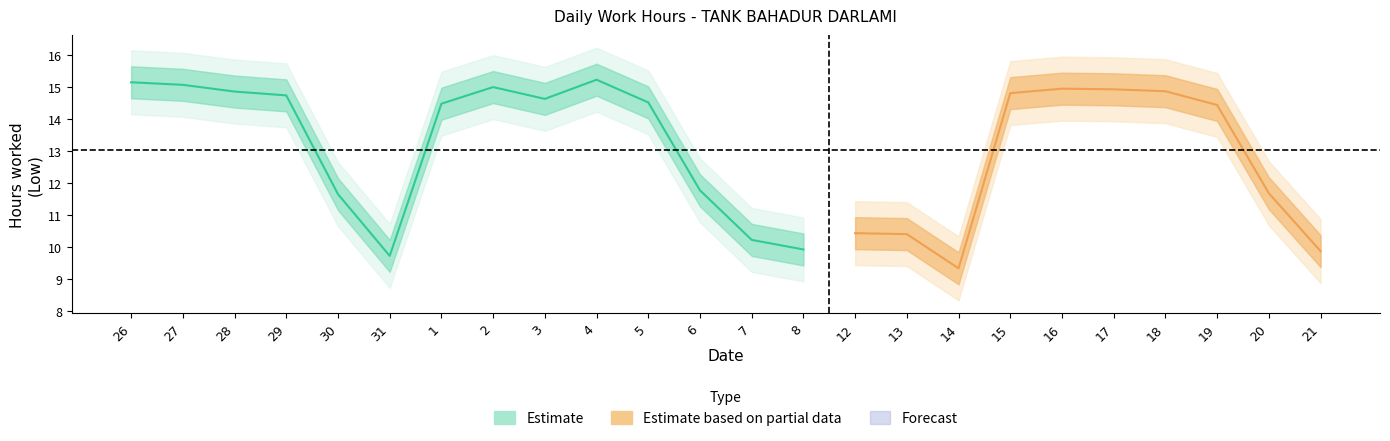

Reading left to right, what are all the values shown in this chart?

Low: 26=15.2	27=15.1	28=14.9	29=14.7	30=11.7	31=9.7	1=14.5	2=15.0	3=14.6	4=15.2	5=14.5	6=11.8	7=10.2	8=9.9	12=10.4	13=10.4	14=9.3	15=14.8	16=14.9	17=14.9	18=14.9	19=14.4	20=11.7	21=9.9
Low_upper: 26=15.7	27=15.6	28=15.4	29=15.2	30=12.2	31=10.2	1=15.0	2=15.5	3=15.1	4=15.7	5=15.0	6=12.3	7=10.7	8=10.4	12=10.9	13=10.9	14=9.8	15=15.3	16=15.4	17=15.4	18=15.4	19=14.9	20=12.2	21=10.4
Low_lower: 26=14.7	27=14.6	28=14.4	29=14.2	30=11.2	31=9.2	1=14.0	2=14.5	3=14.1	4=14.7	5=14.0	6=11.3	7=9.7	8=9.4	12=9.9	13=9.9	14=8.8	15=14.3	16=14.4	17=14.4	18=14.4	19=13.9	20=11.2	21=9.4
Low_upper2: 26=16.1	27=16.1	28=15.9	29=15.7	30=12.7	31=10.7	1=15.5	2=16.0	3=15.6	4=16.2	5=15.5	6=12.8	7=11.2	8=10.9	12=11.4	13=11.4	14=10.3	15=15.8	16=15.9	17=15.9	18=15.9	19=15.4	20=12.7	21=10.9
Low_lower2: 26=14.2	27=14.1	28=13.9	29=13.7	30=10.7	31=8.7	1=13.5	2=14.0	3=13.6	4=14.2	5=13.5	6=10.8	7=9.2	8=8.9	12=9.4	13=9.4	14=8.3	15=13.8	16=13.9	17=13.9	18=13.9	19=13.4	20=10.7	21=8.9